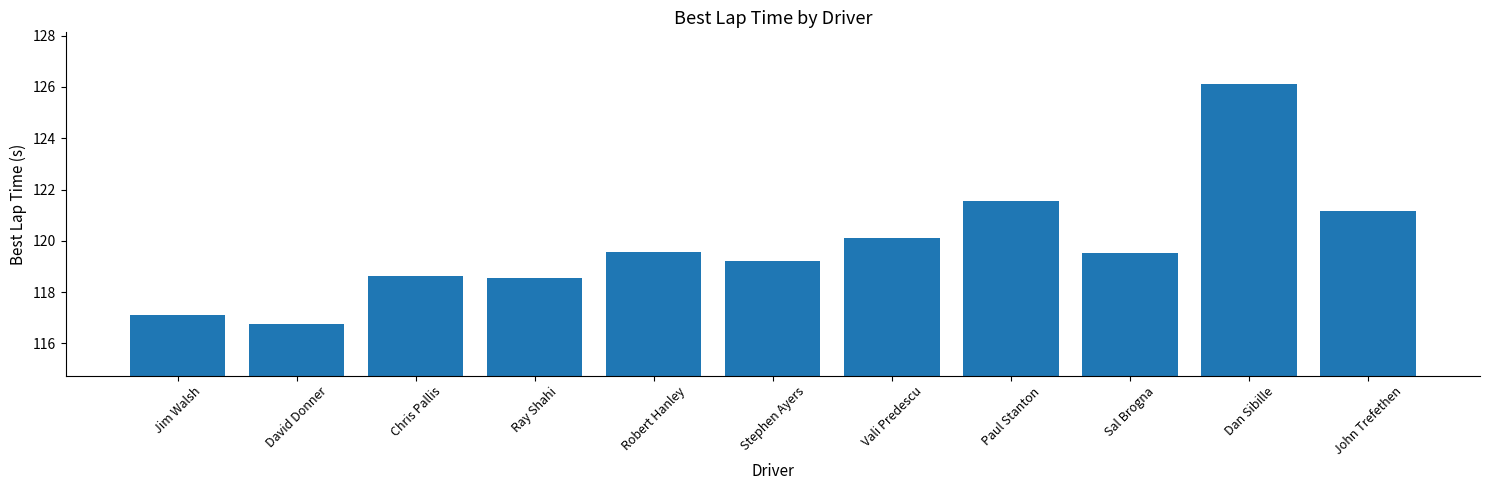

What position from the right is Dan Sibille?

2